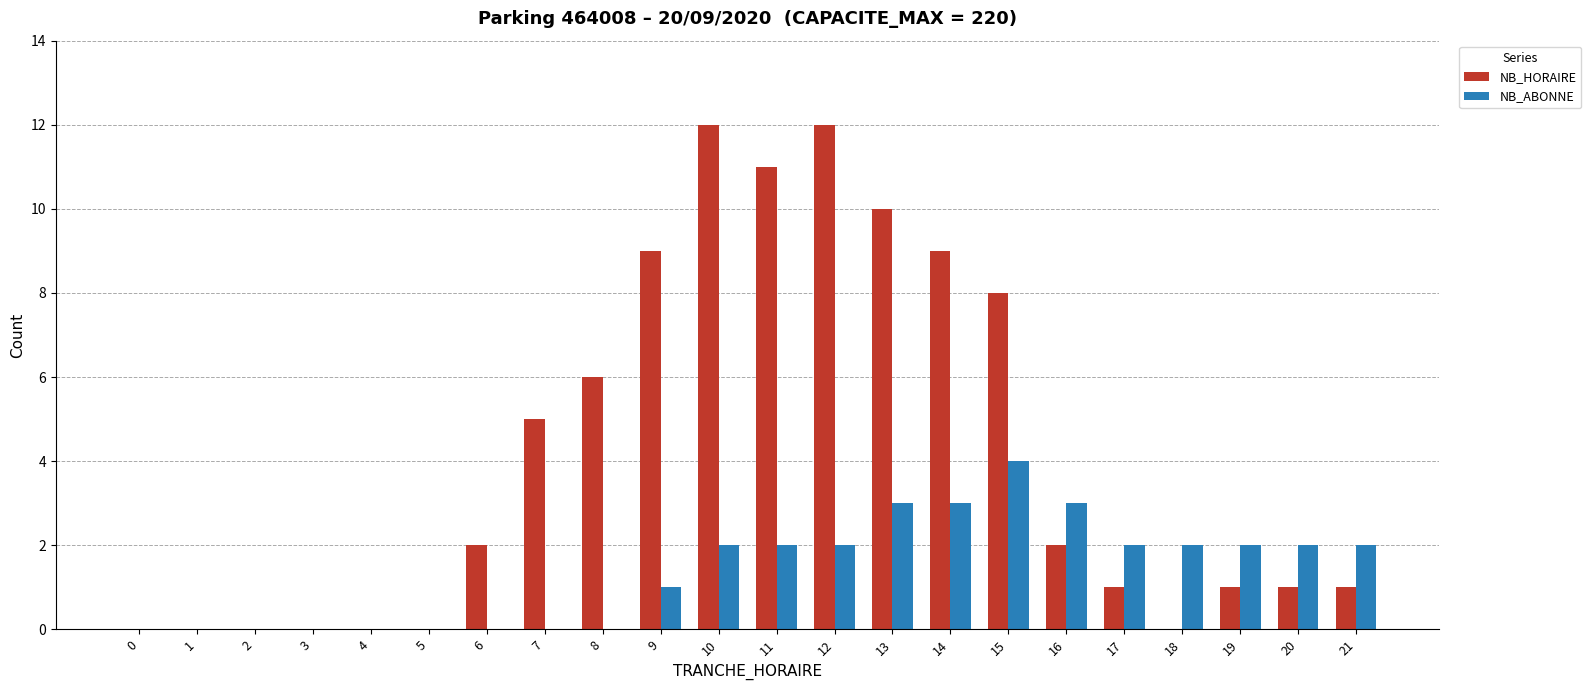

What is the approximate value of NB_ABONNE at 13?

3